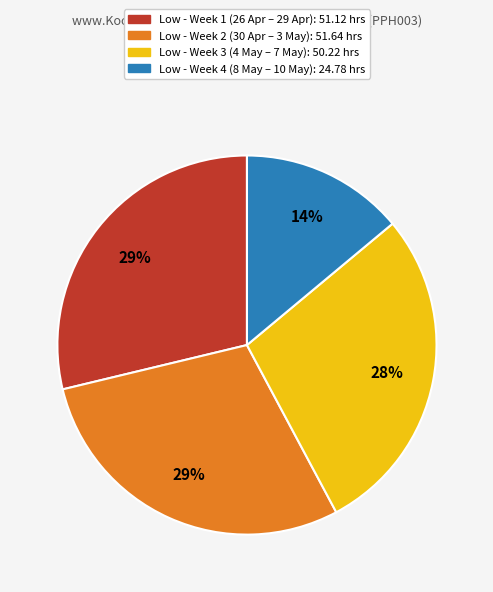

Does any single category account for the majority?

No